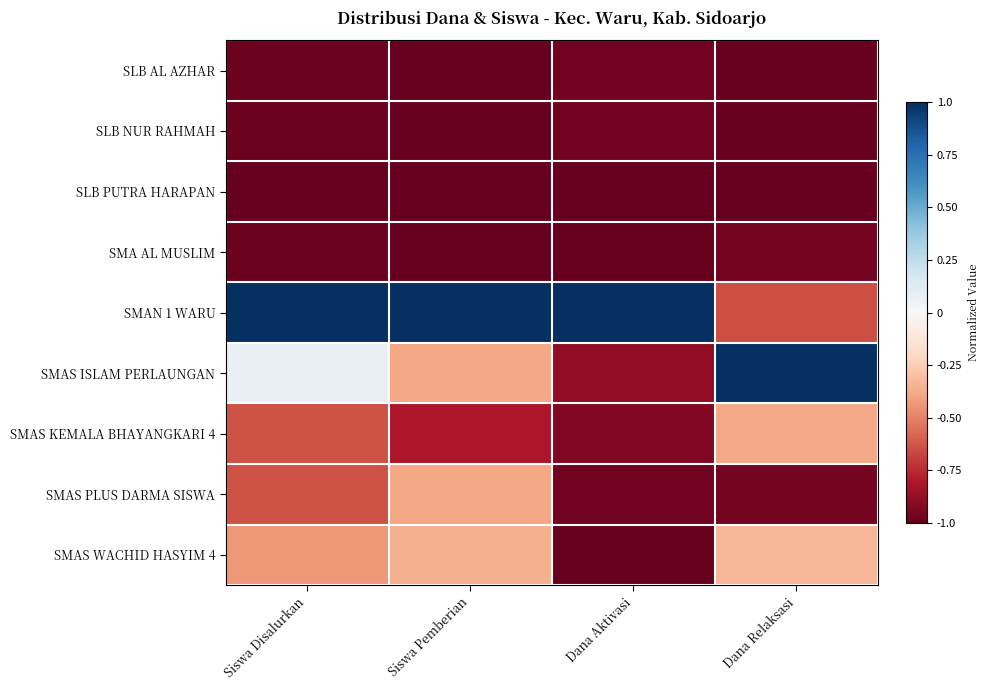

List the series in order of their peak value, highest first.

SMAN 1 WARU, SMAS ISLAM PERLAUNGAN, SMAS WACHID HASYIM 4, SMAS KEMALA BHAYANGKARI 4, SMAS PLUS DARMA SISWA, SMA AL MUSLIM, SLB AL AZHAR, SLB NUR RAHMAH, SLB PUTRA HARAPAN